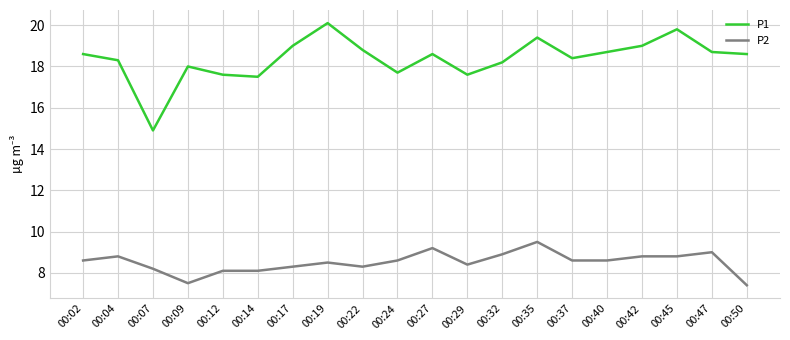

At which category does P2 reach its first local valley?

00:09